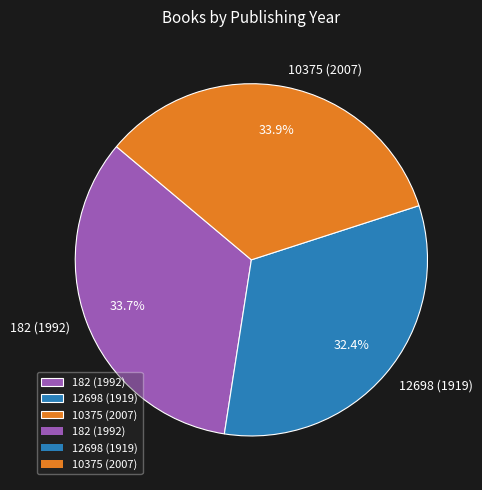

To the nearest percent, what is the average slice percentage?

33%